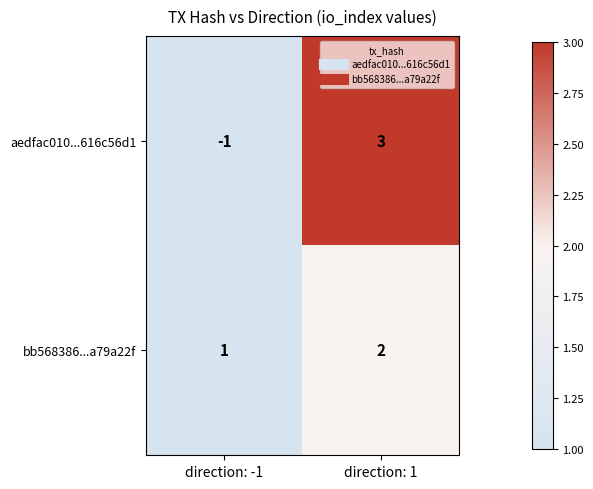

The bb568386...a79a22f series shows 1 at direction: 1. True or false?

False